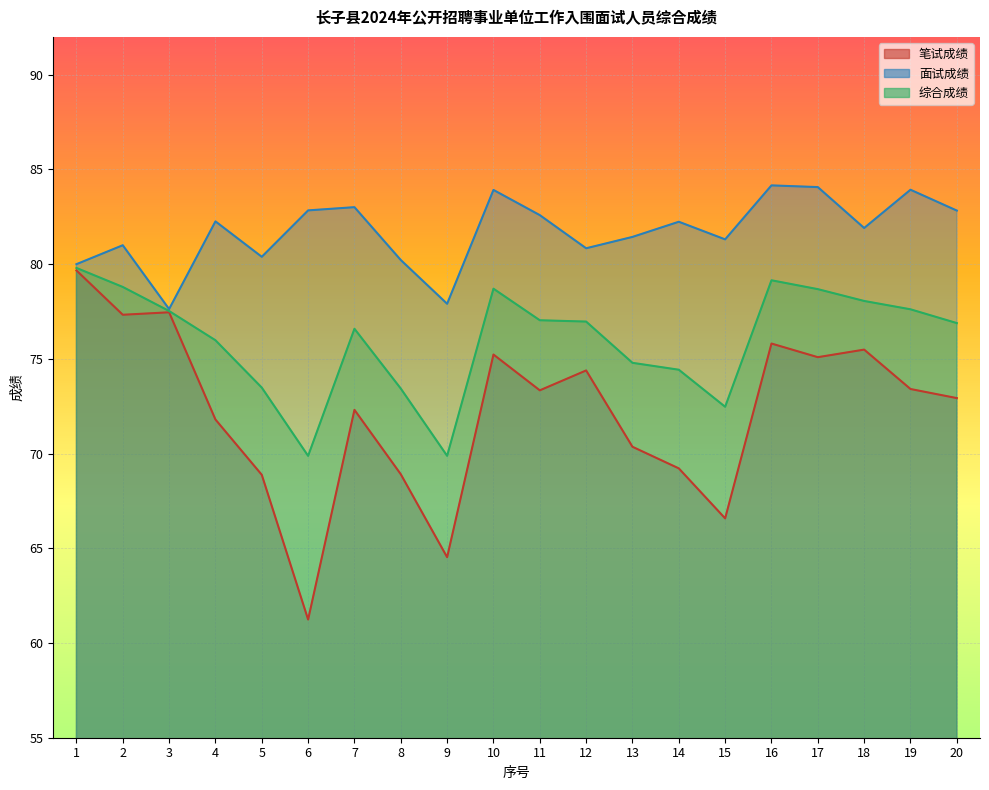

Which category has the lowest value across all series?

6